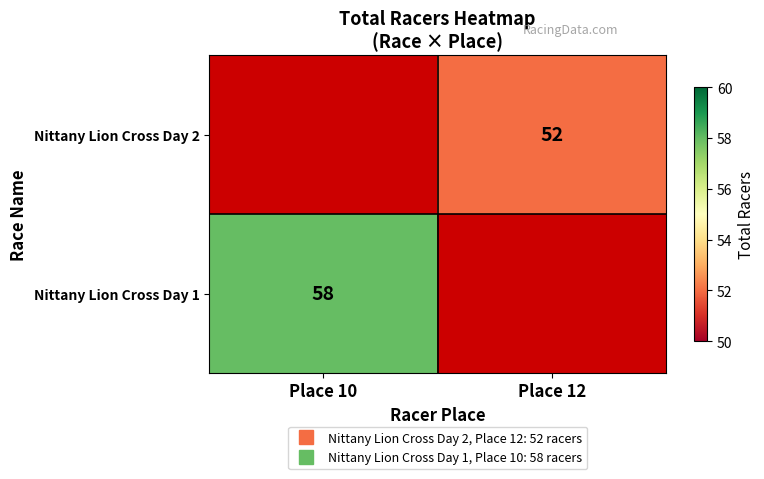

Which has a higher value, Place 12 or Place 10?

Place 10